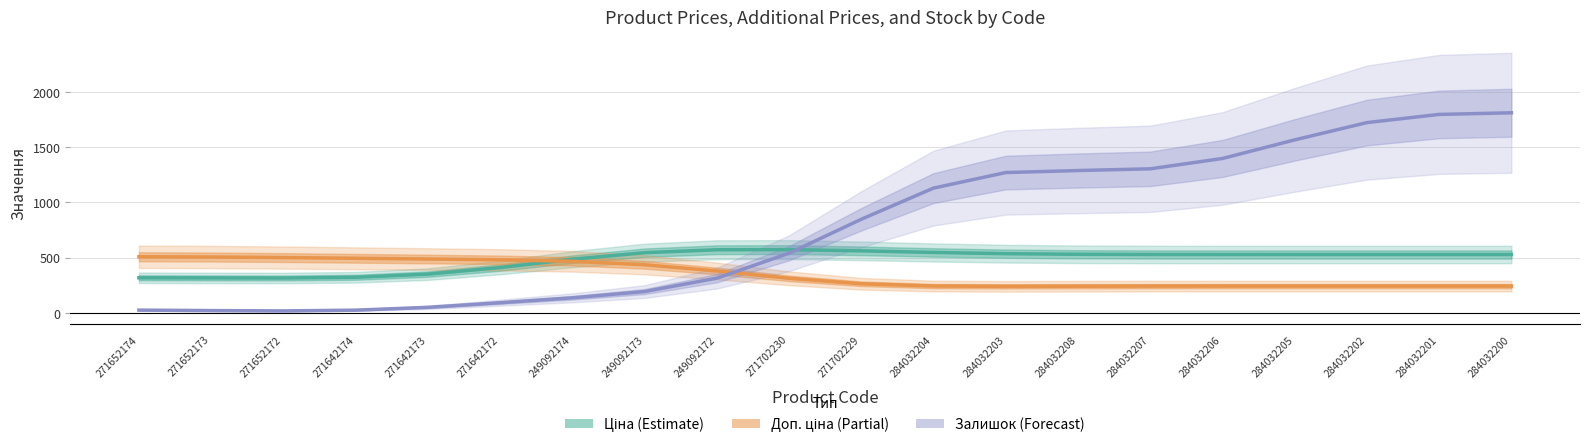

Reading right to left, transcribe all the data shown in this chart.

Ціна: 284032200=528.2	284032201=528.2	284032202=528.2	284032205=528.2	284032206=528.3	284032207=528.7	284032208=530.5	284032203=536.0	284032204=547.1	271702229=561.6	271702230=572.9	249092172=571.6	249092173=544.8	249092174=485.6	271642172=410.1	271642173=350.6	271642174=322.2	271652172=315.6	271652173=316.4	271652174=317.6
Доп. ціна: 284032200=242.1	284032201=242.1	284032202=242.1	284032205=242.1	284032206=242.1	284032207=241.9	284032208=241.1	284032203=239.8	284032204=242.8	271702229=263.3	271702230=312.7	249092172=379.3	249092173=435.4	249092174=466.7	271642172=480.4	271642173=487.7	271642174=494.3	271652172=500.8	271652173=505.7	271652174=508.1
Залишок: 284032200=1813.0	284032201=1798.2	284032202=1724.2	284032205=1567.3	284032206=1398.8	284032207=1305.1	284032208=1289.6	284032203=1271.3	284032204=1130.4	271702229=847.8	271702230=540.0	249092172=313.8	249092173=192.6	249092174=135.9	271642172=91.6	271642173=49.5	271642174=24.1	271652172=17.2	271652173=20.2	271652174=24.5